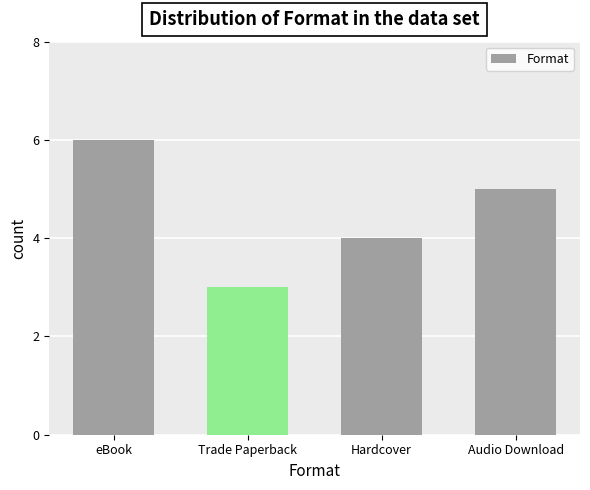

Rank the categories by value from highest to lowest.

eBook, Audio Download, Hardcover, Trade Paperback